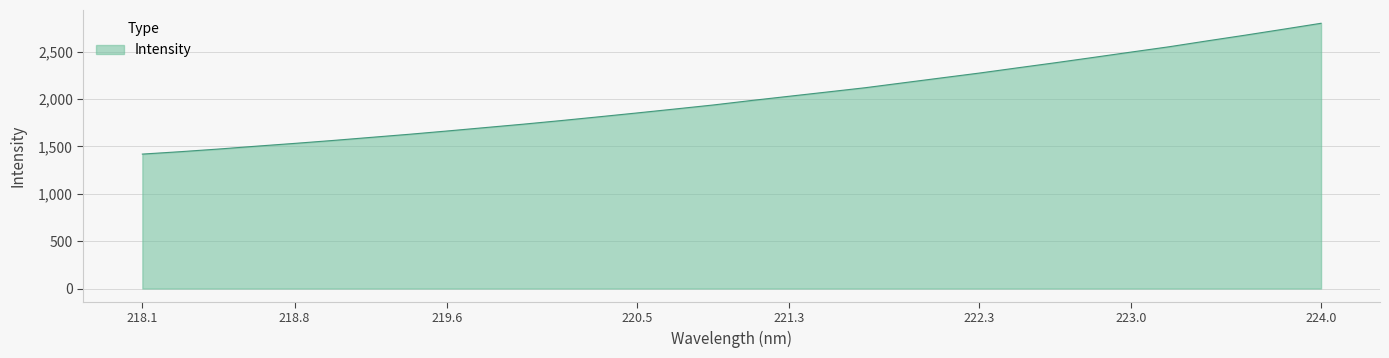

What is the difference between the maximum and minimum values?

1380.3